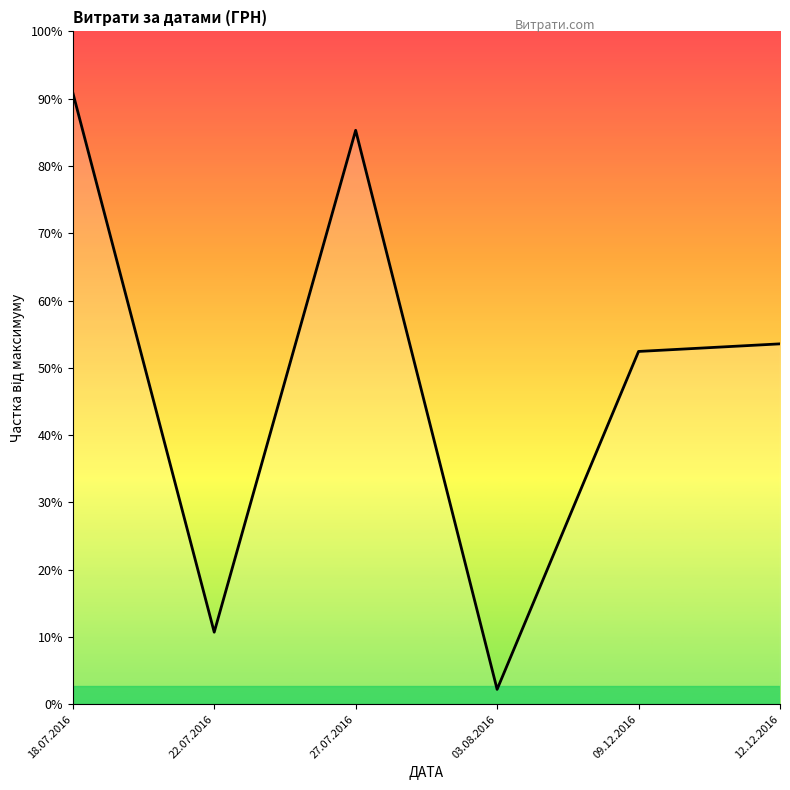

Is this an area chart (filled region under the line)?

Yes